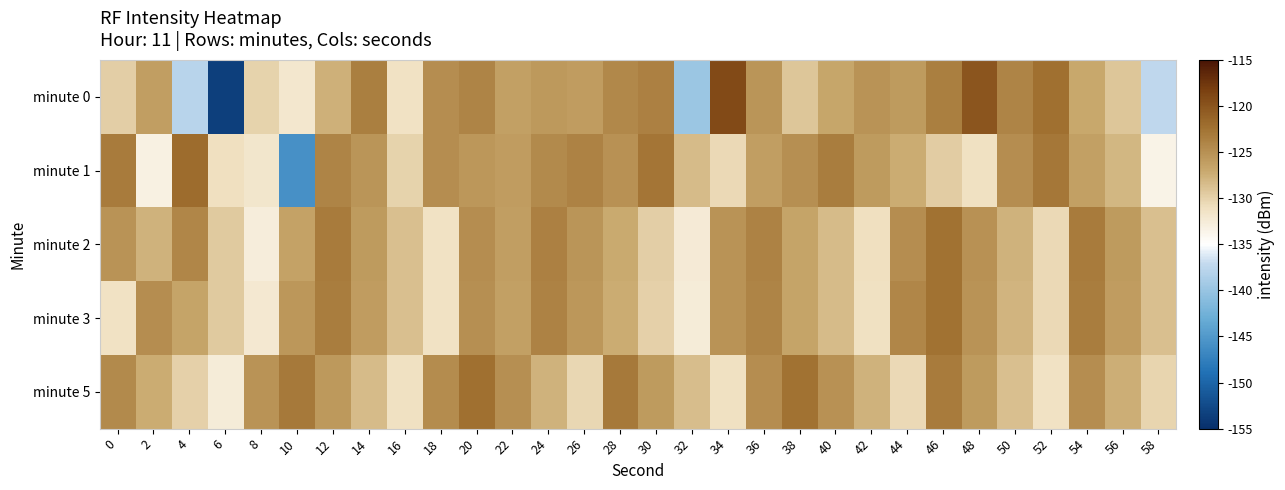

At 2, list the series in order from smallest to largest.

minute 1, minute 2, minute 5, minute 0, minute 3